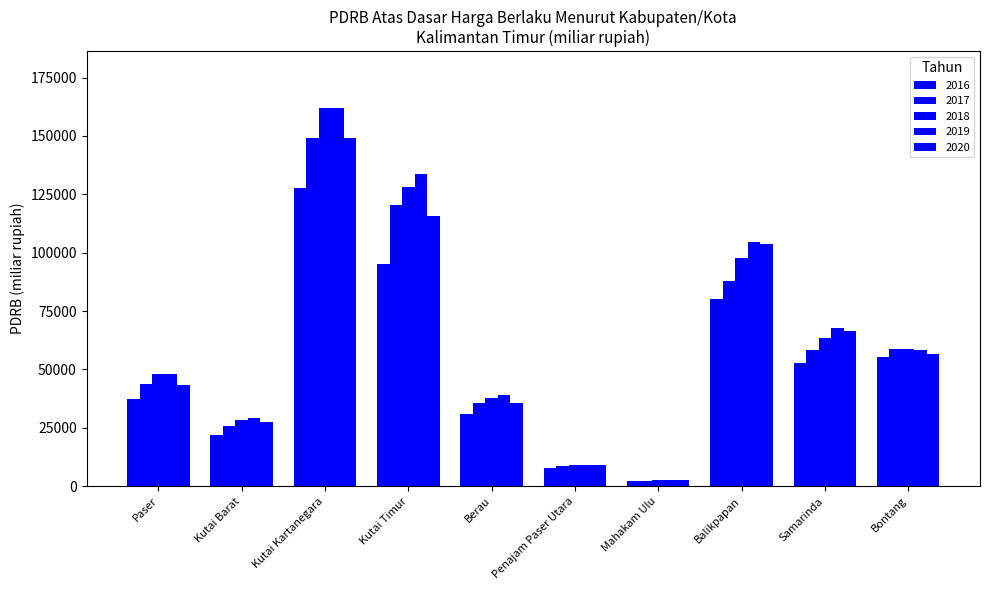

At which label does 2019 first exceed 58335?

Kutai Kartanegara